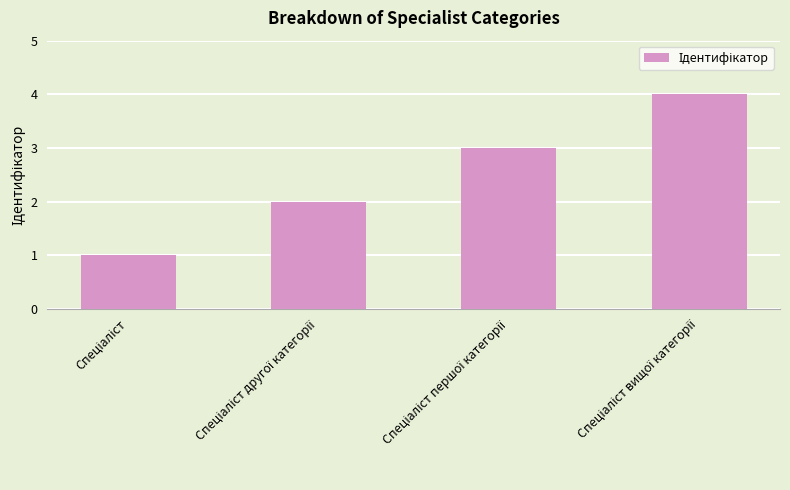

Reading right to left, list all the values displayed in this chart.

4	3	2	1